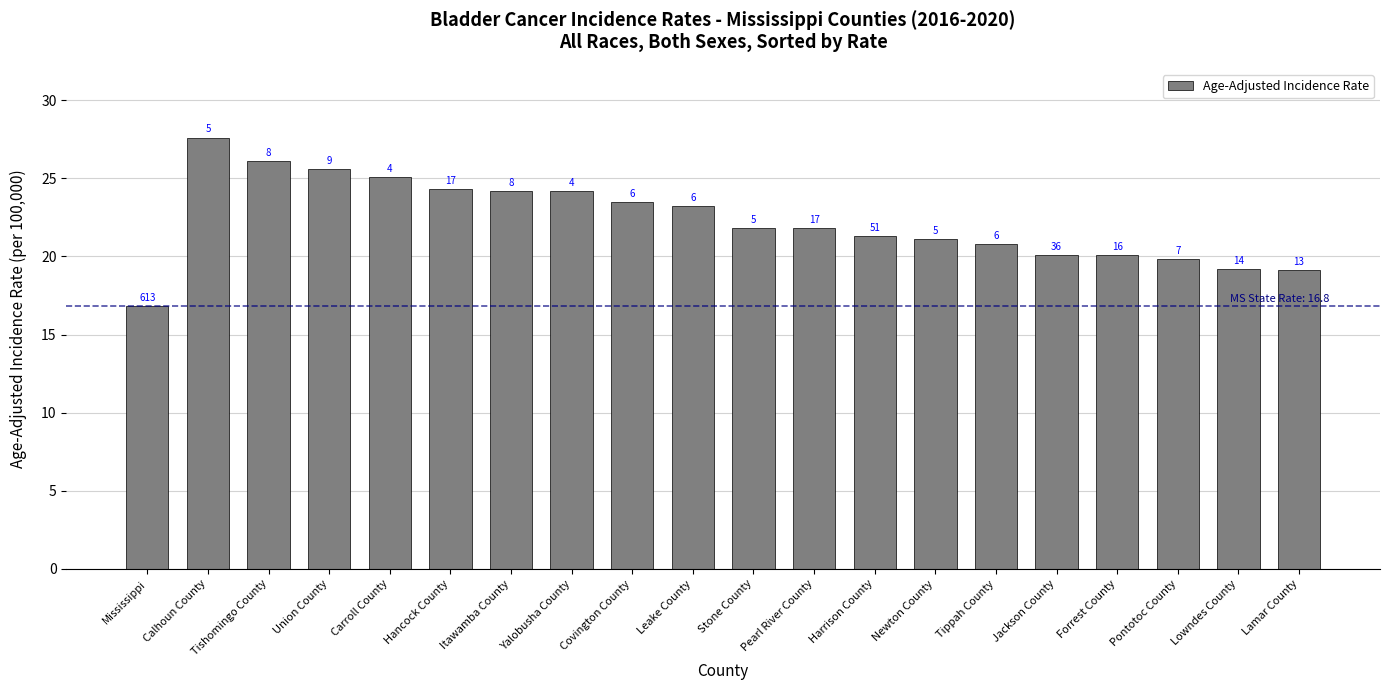

At which label does the data first exceed 21?

Calhoun County